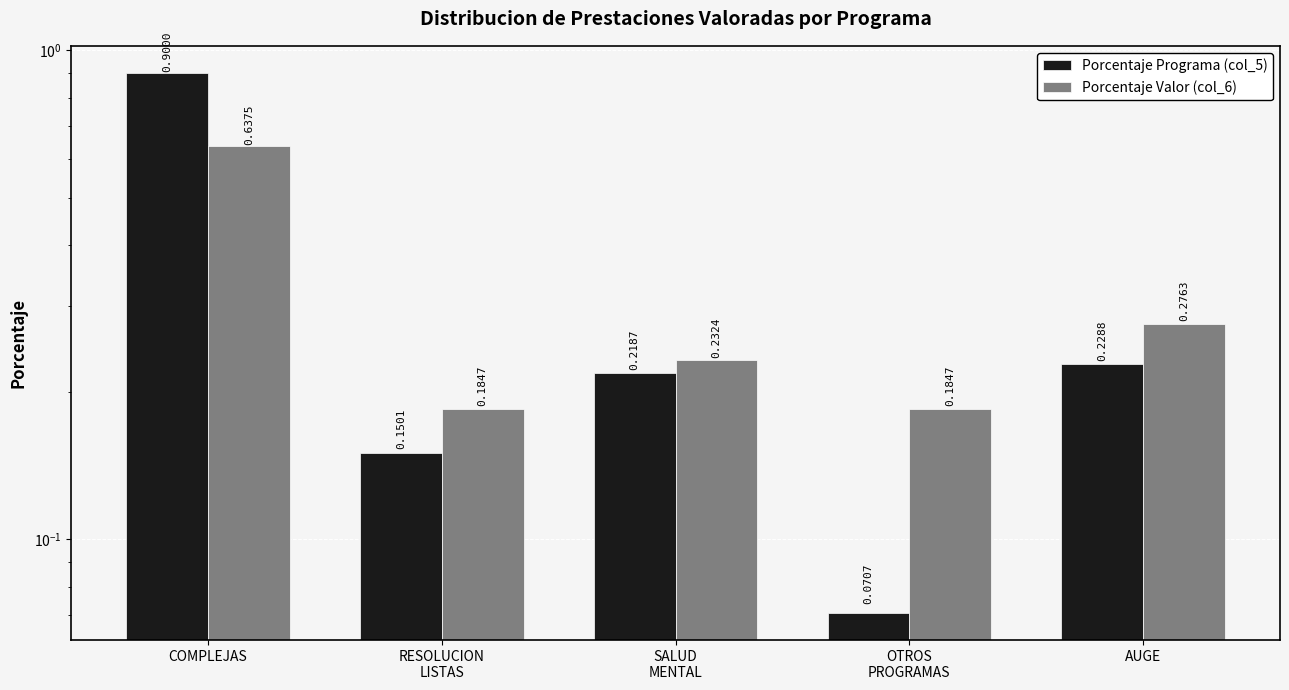

Reading right to left, what are all the values shown in this chart?

col_5: AUGE=0.2	OTROS
PROGRAMAS=0.1	SALUD
MENTAL=0.2	RESOLUCION
LISTAS=0.2	COMPLEJAS=0.9
col_6: AUGE=0.3	OTROS
PROGRAMAS=0.2	SALUD
MENTAL=0.2	RESOLUCION
LISTAS=0.2	COMPLEJAS=0.6